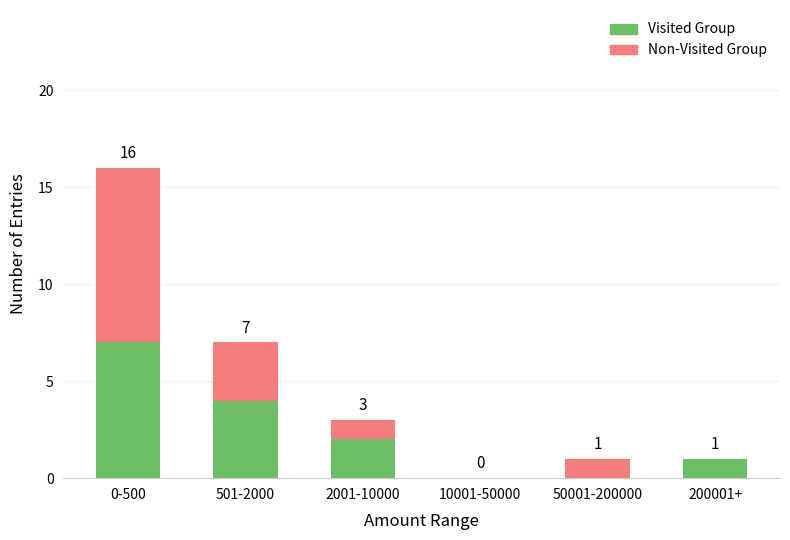

The Visited Group series shows 0 at 50001-200000. True or false?

True